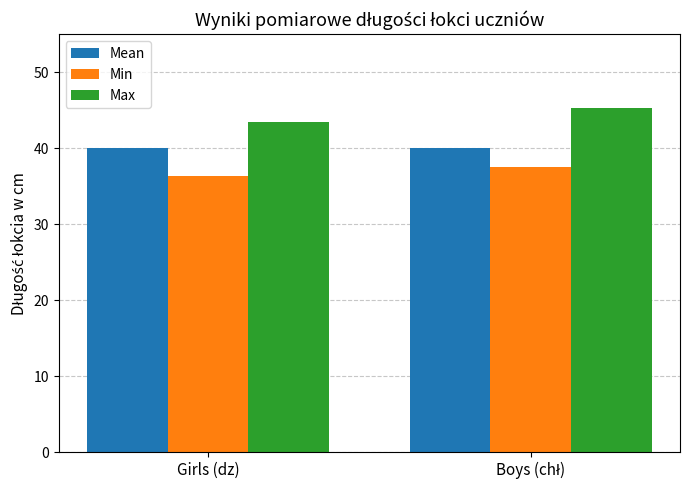

What is the difference between the highest and lowest values at Girls (dz)?

7.0